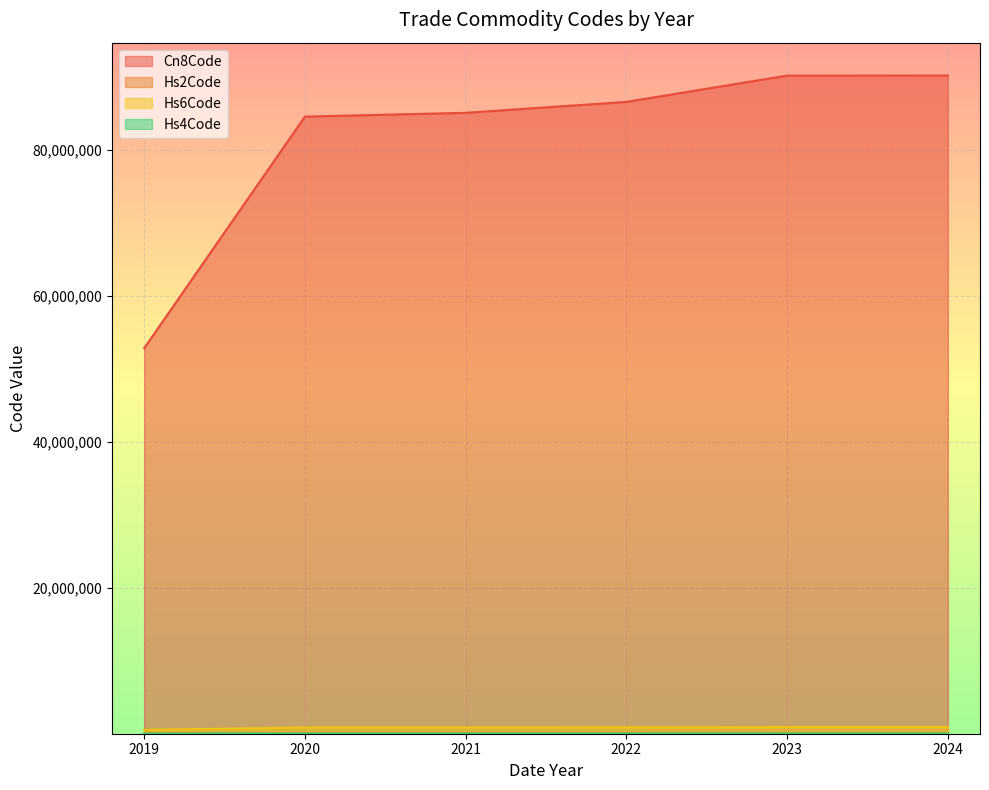

What is the spread (max minus min) of values at 2019?

52831218.7